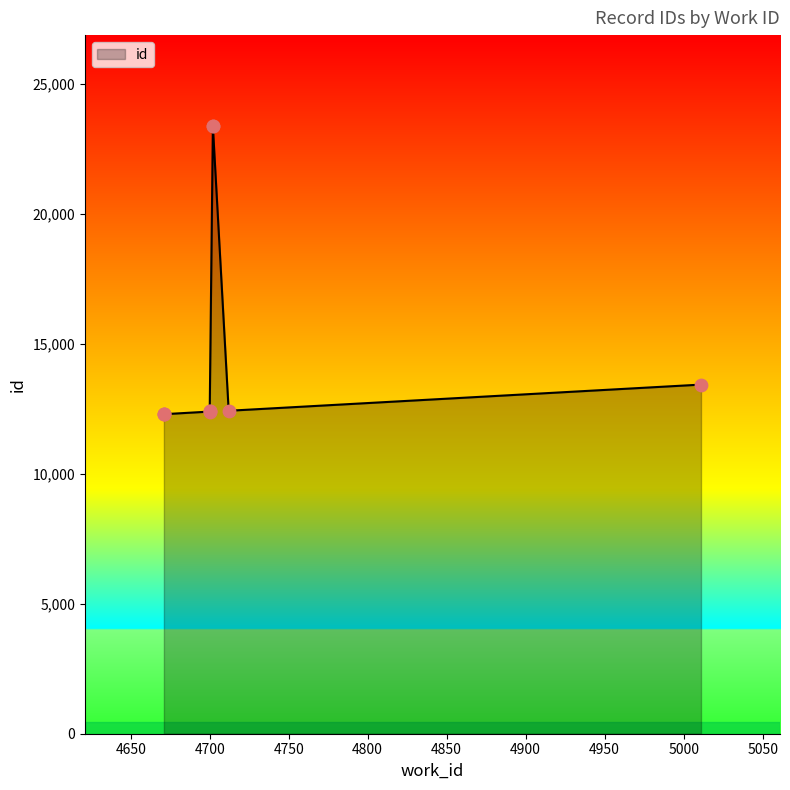

What is the ratio of the value at 4700 to the value at 4702?

0.5